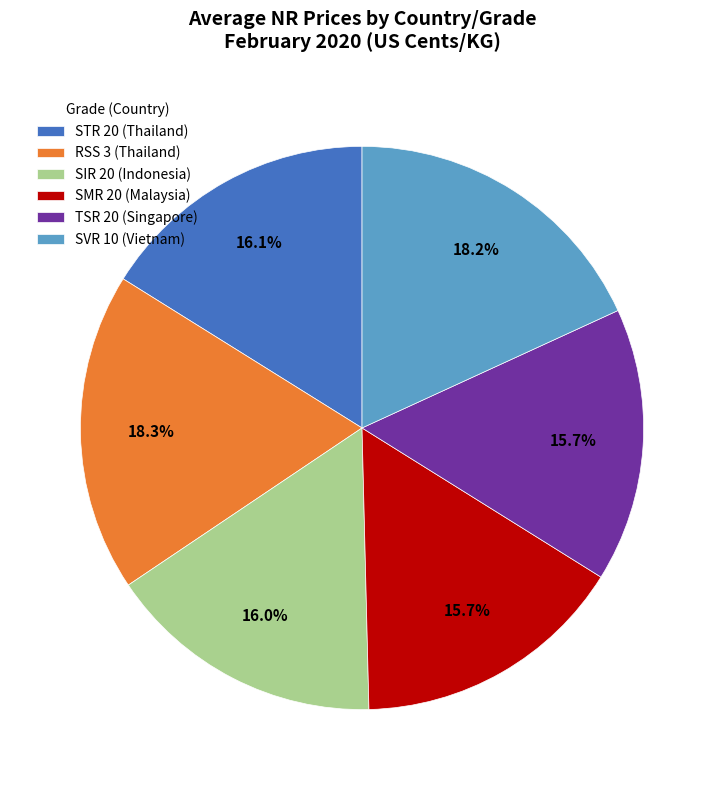

Is it true that SVR 10 (Vietnam) is 31% of the pie?

False